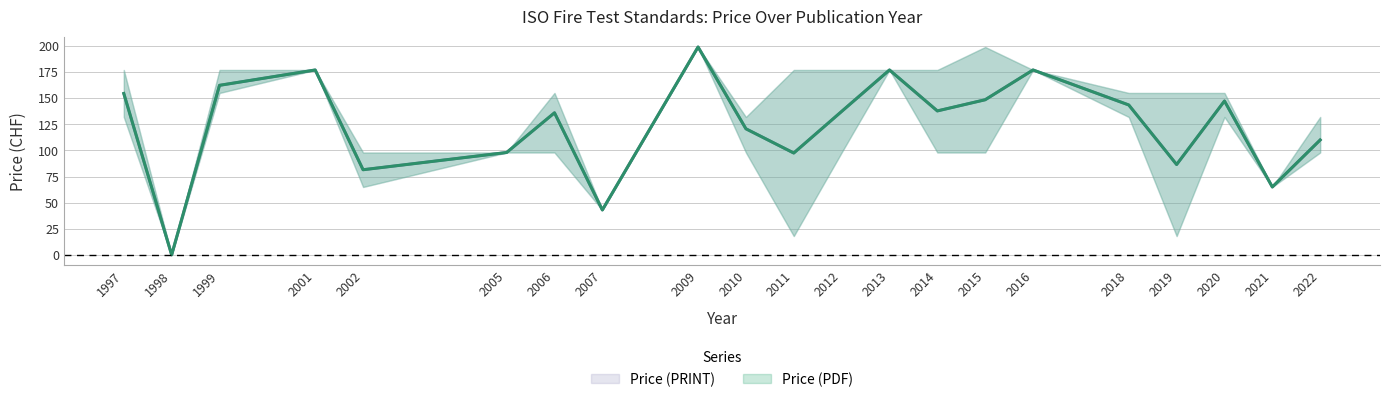

True or false: Price (PDF) and Price (PRINT) cross at least once.

False